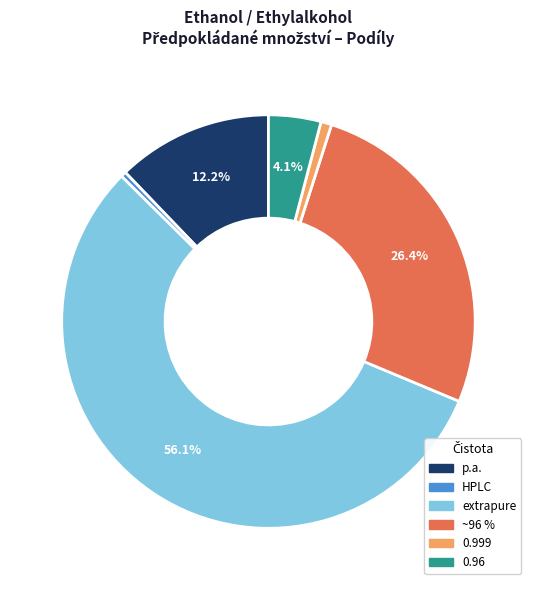

Does any single category account for the majority?

Yes